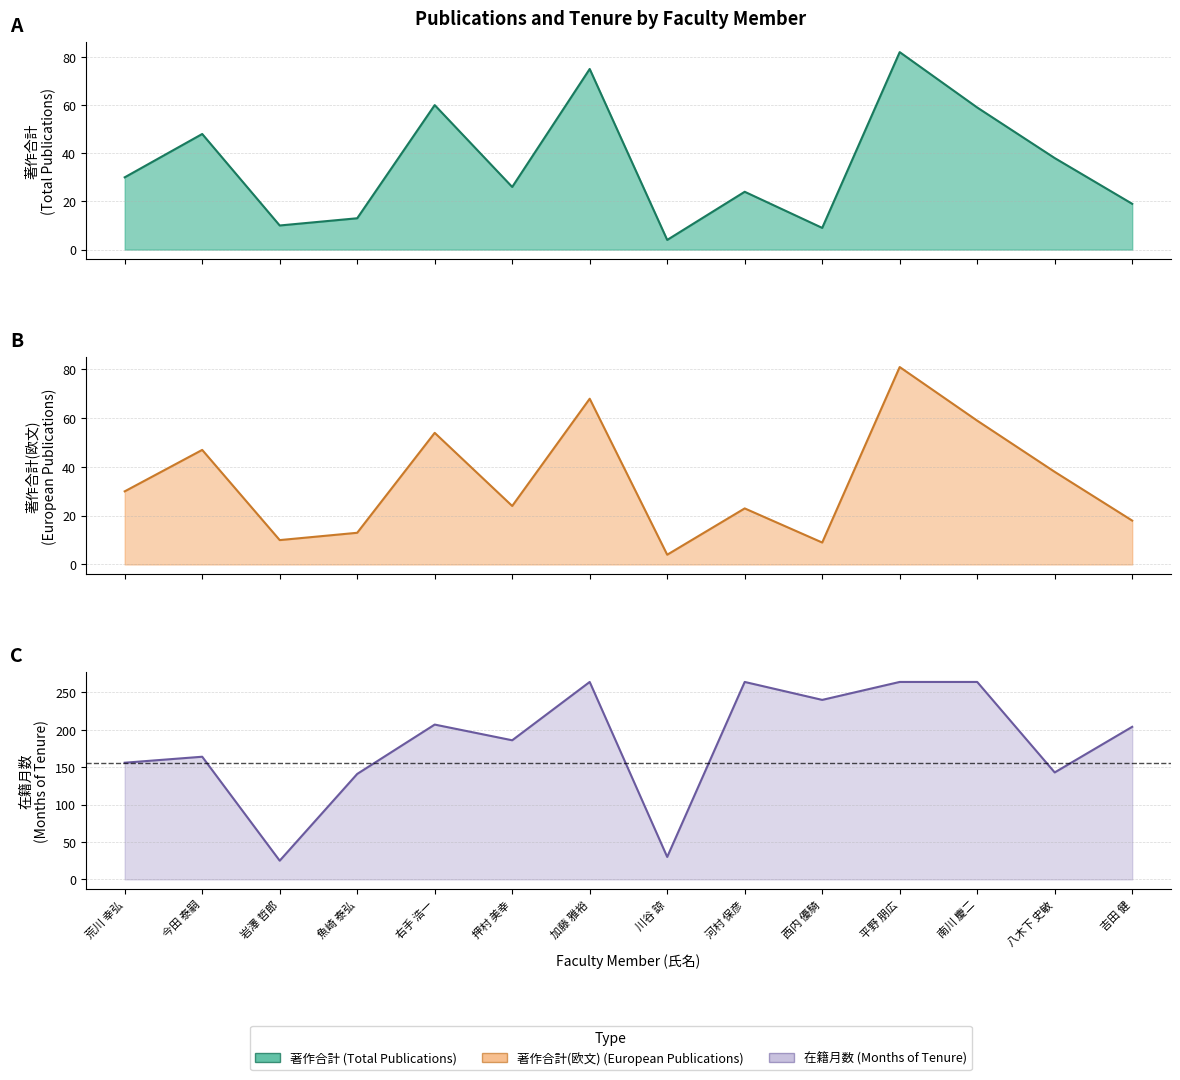

How many data points in 著作合計(欧文) are less than 30?

7